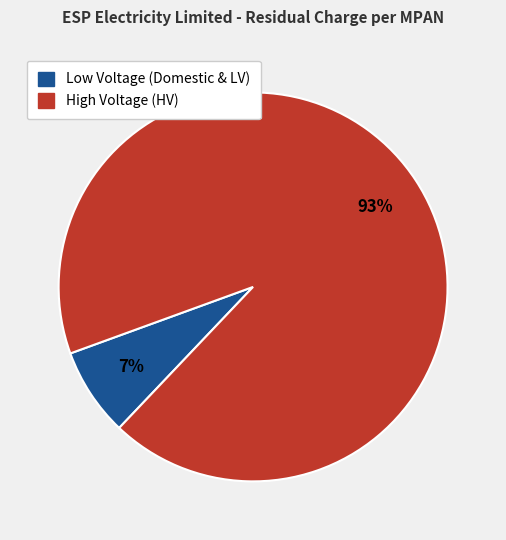

How many slices are in this pie chart?

2